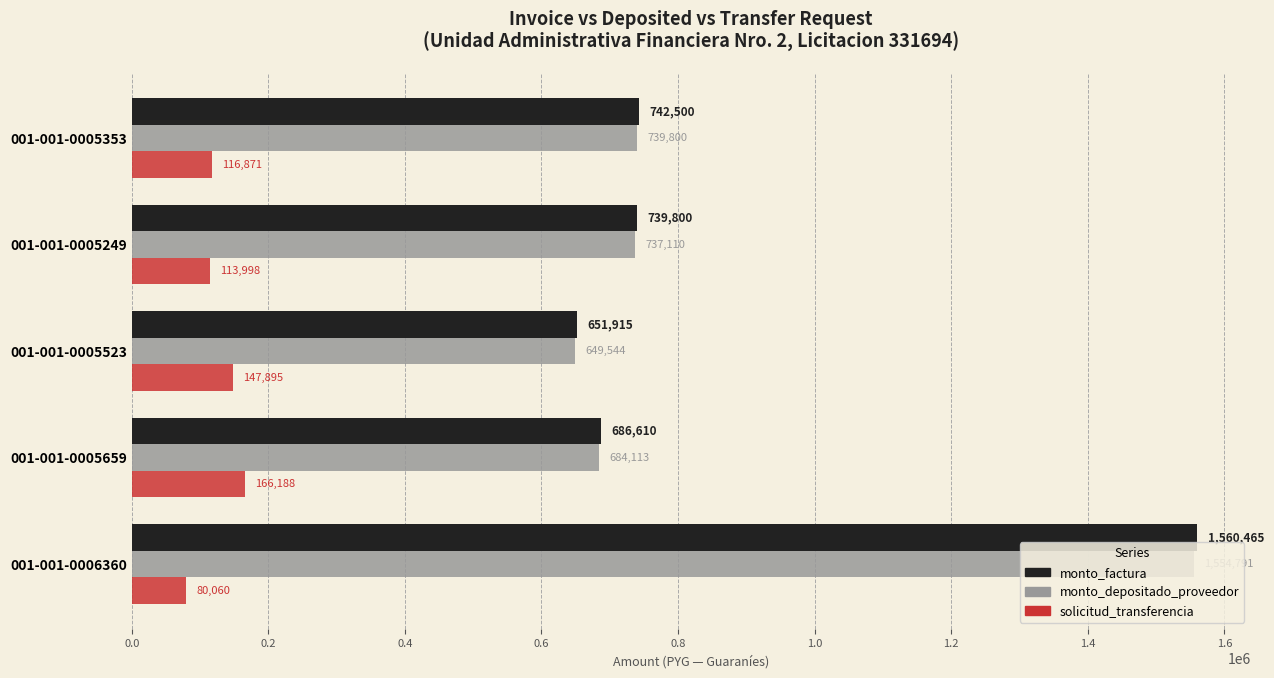

What is the minimum value for monto_factura?

651915